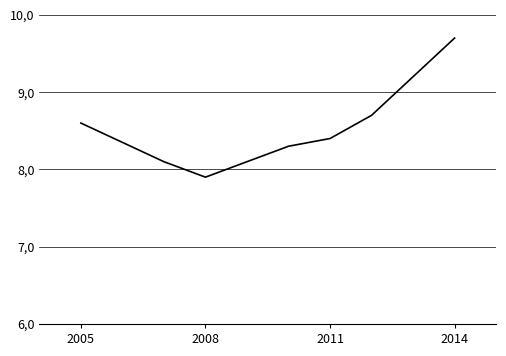

What is the greatest value displayed?

9.7